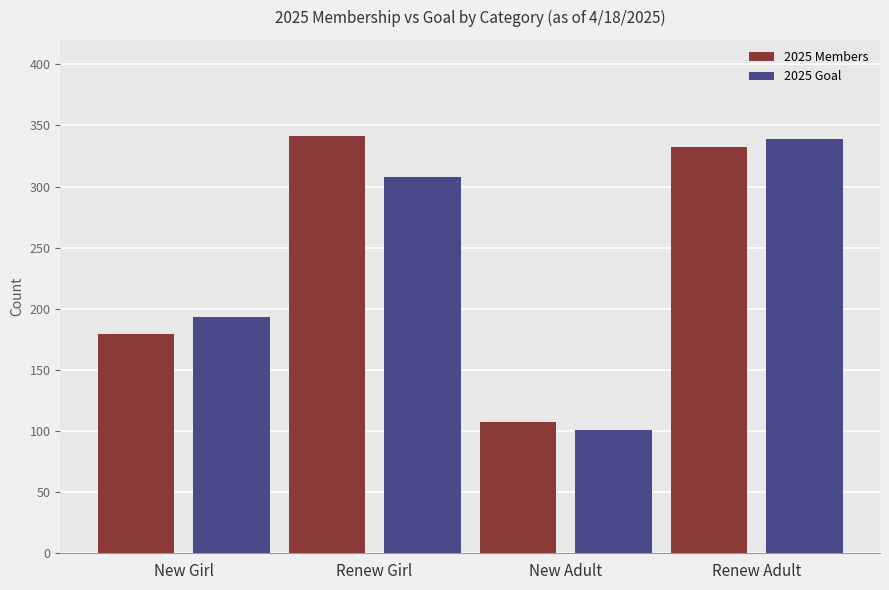

What is the minimum value shown in the chart?

101